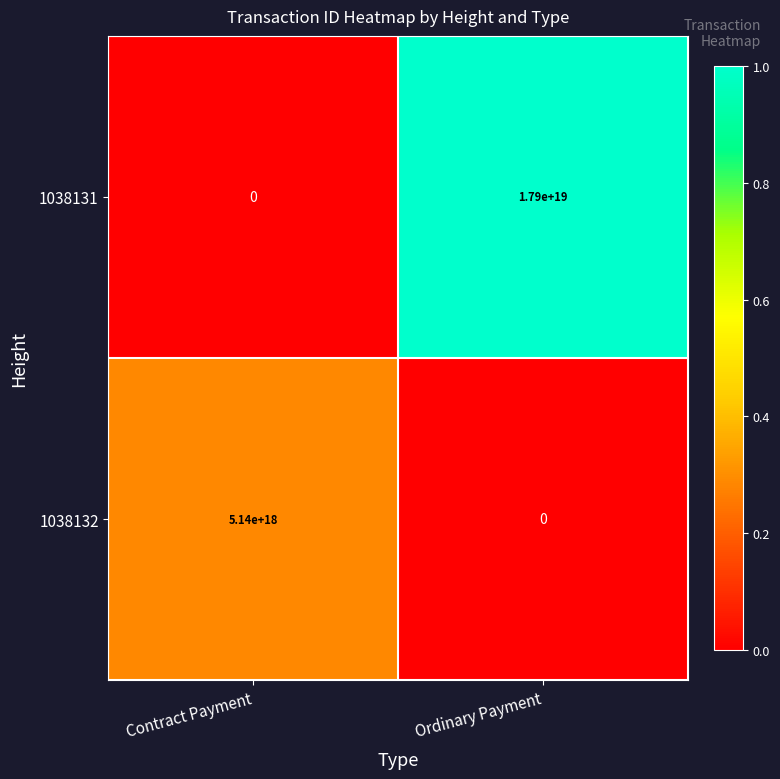

Which series has the widest spread of values?

1038131